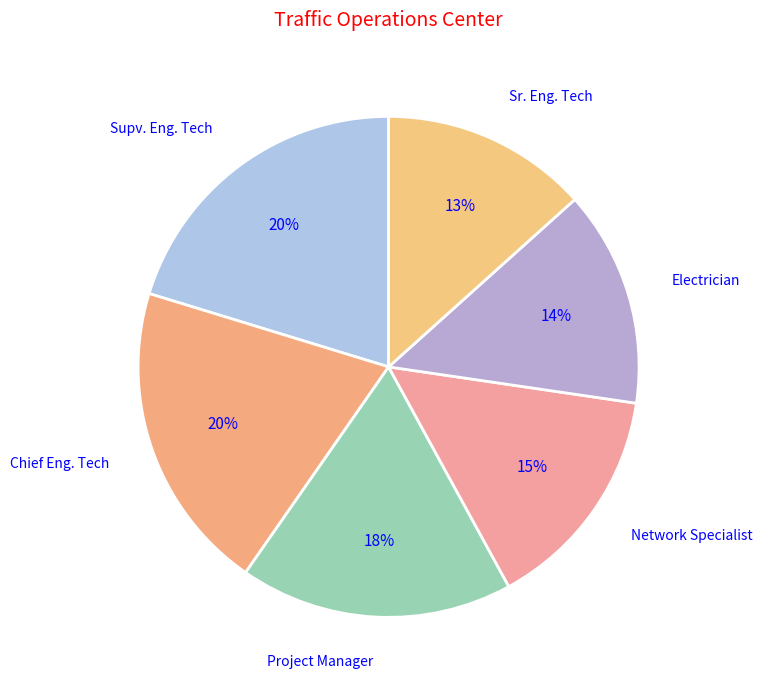

Is it true that Supv. Eng. Tech is 13% of the pie?

False